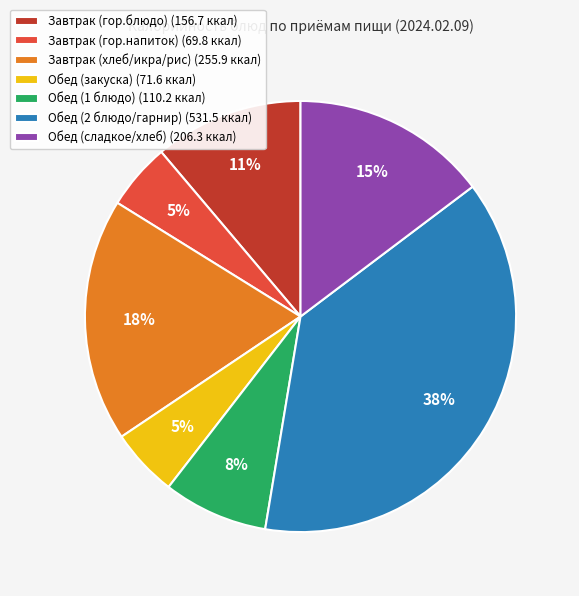

Combined, do Обед (1 блюдо) (110.2 ккал) and Обед (закуска) (71.6 ккал) account for over 50%?

No